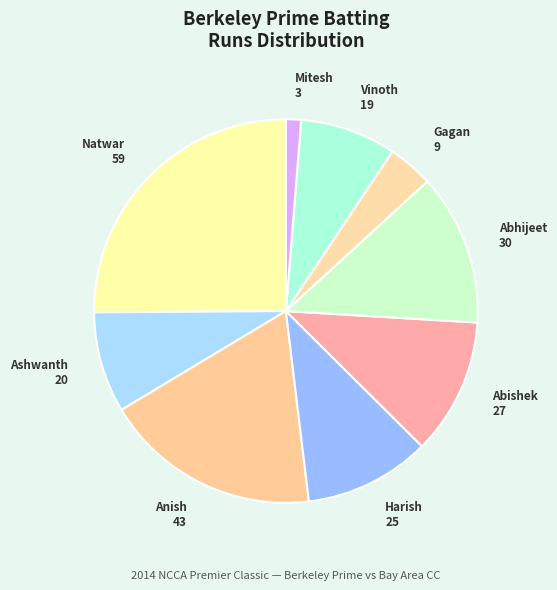

What is the smallest slice in the pie chart?

Mitesh Bhawsar